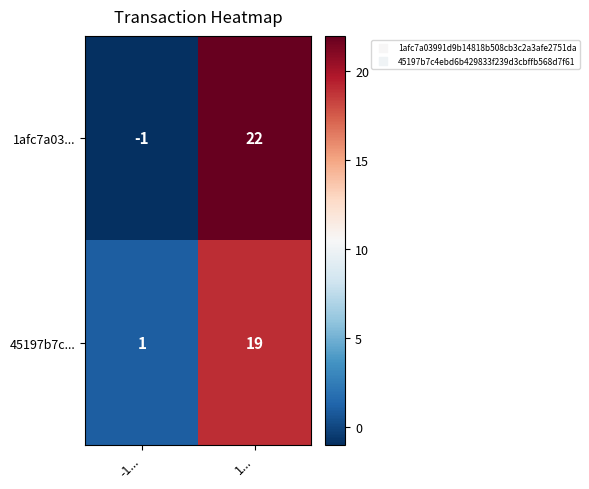

Reading left to right, transcribe all the data shown in this chart.

1afc7a03...: -1	22
45197b7c...: 1	19